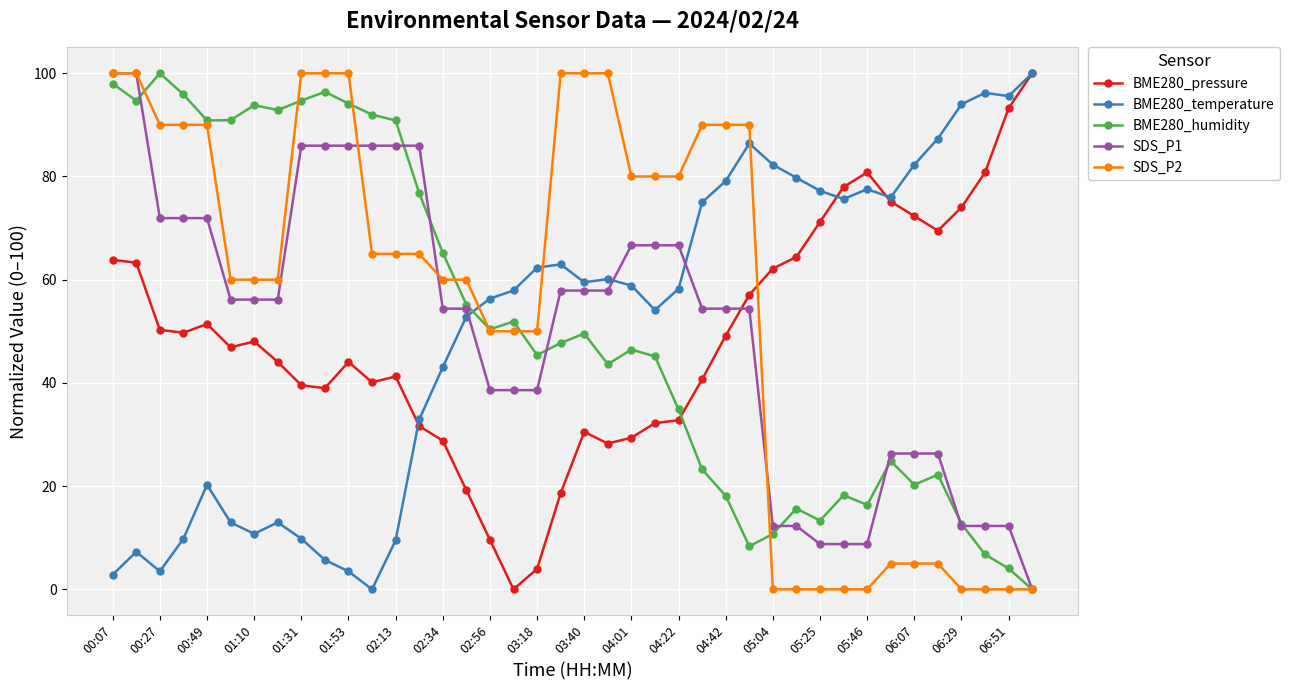

What is the difference between the maximum and minimum values in the SDS_P2 series?

100.0